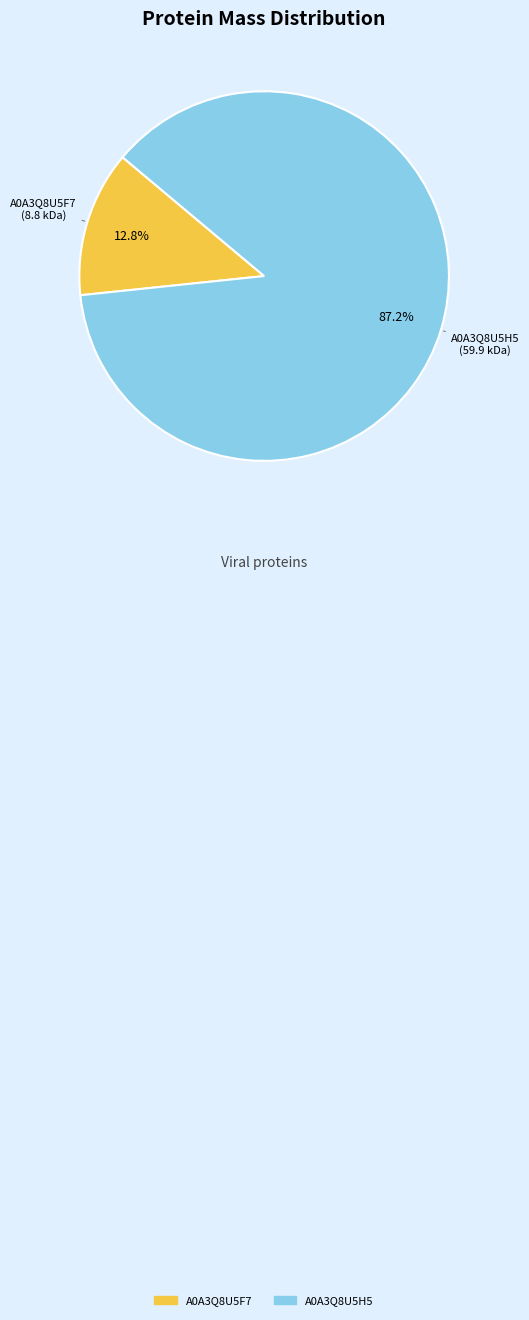

Which category accounts for the majority?

A0A3Q8U5H5